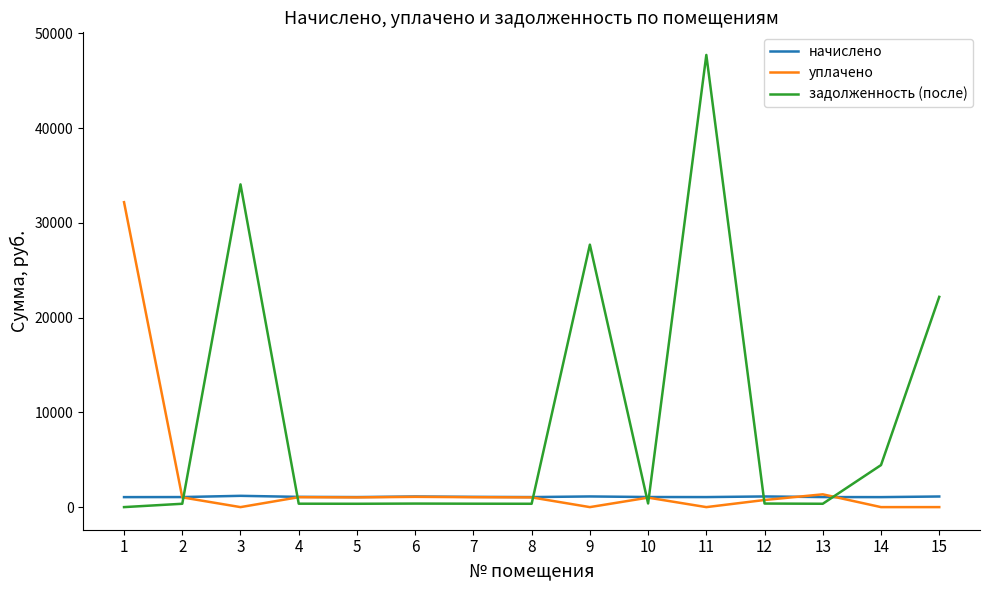

Which series has the largest range (max minus min)?

задолженность (после)